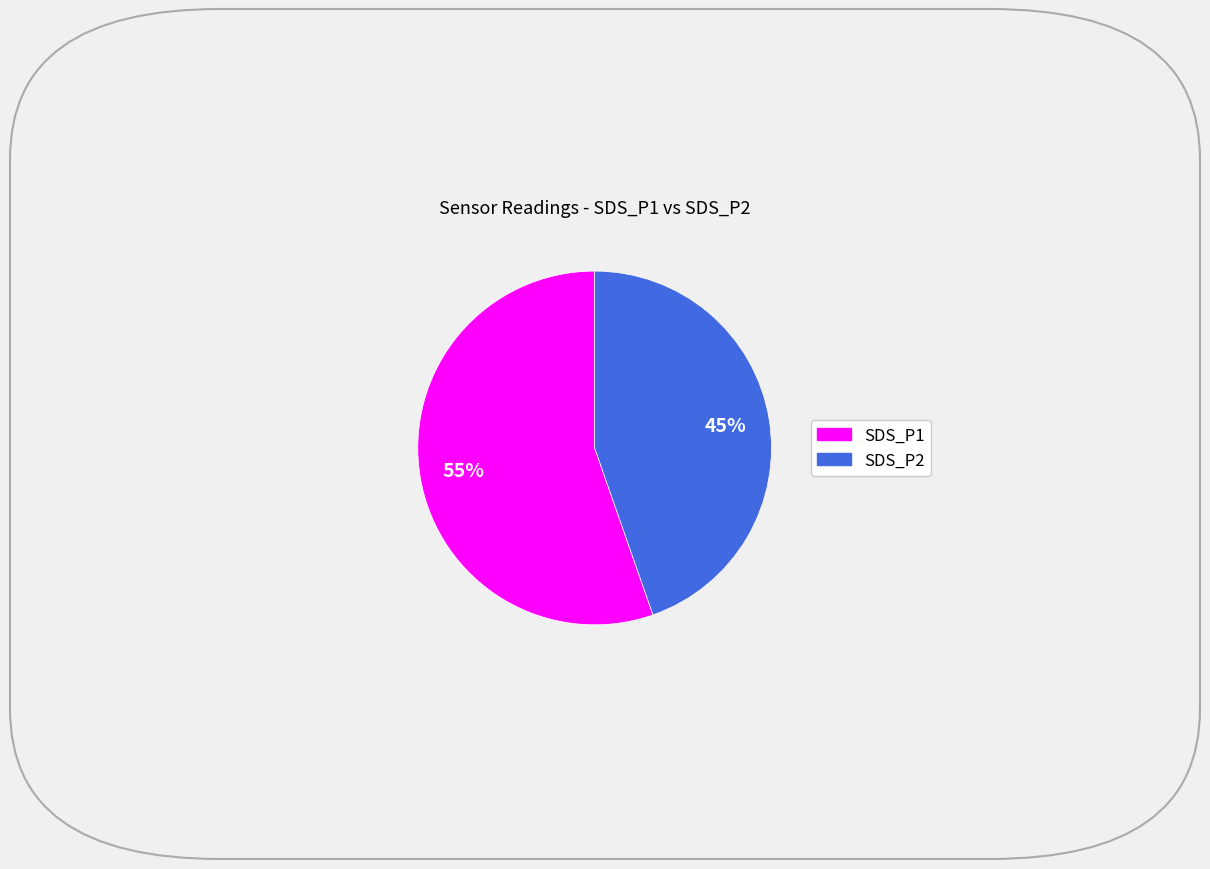

True or false: SDS_P1 accounts for 64% of the total.

False